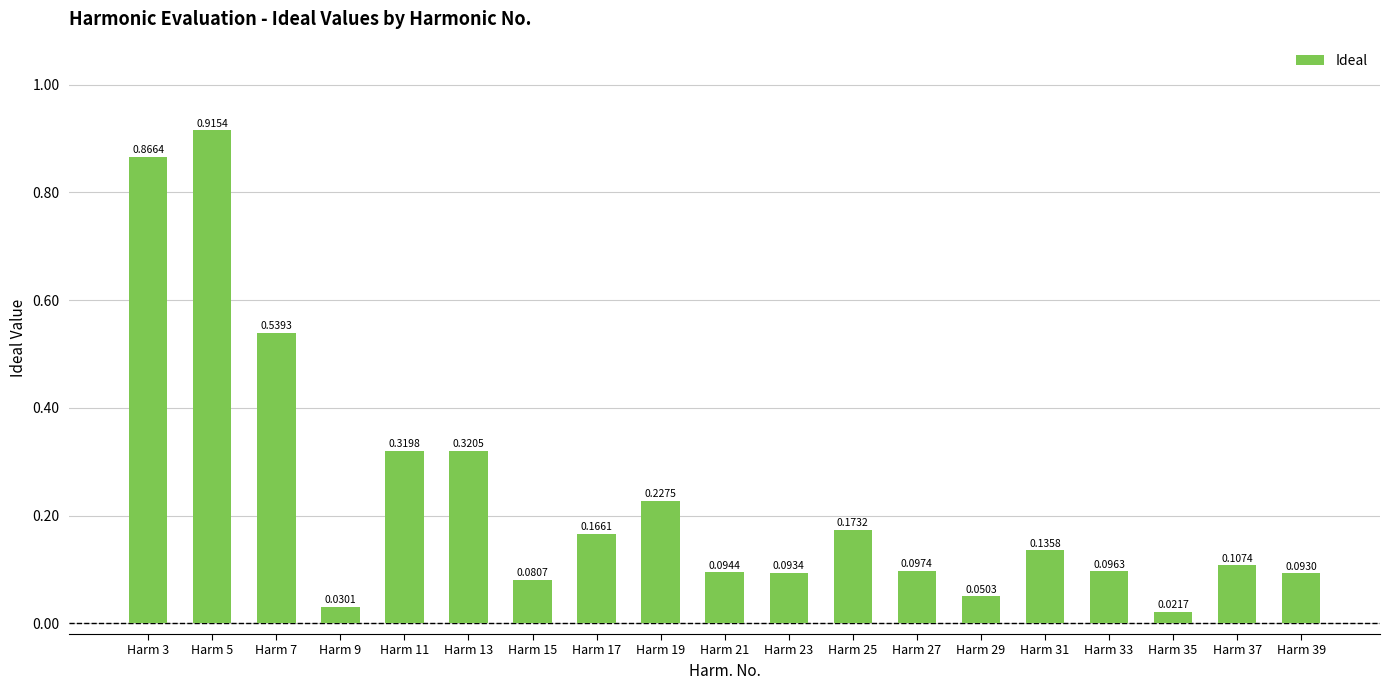

How many data points does each series have?

19